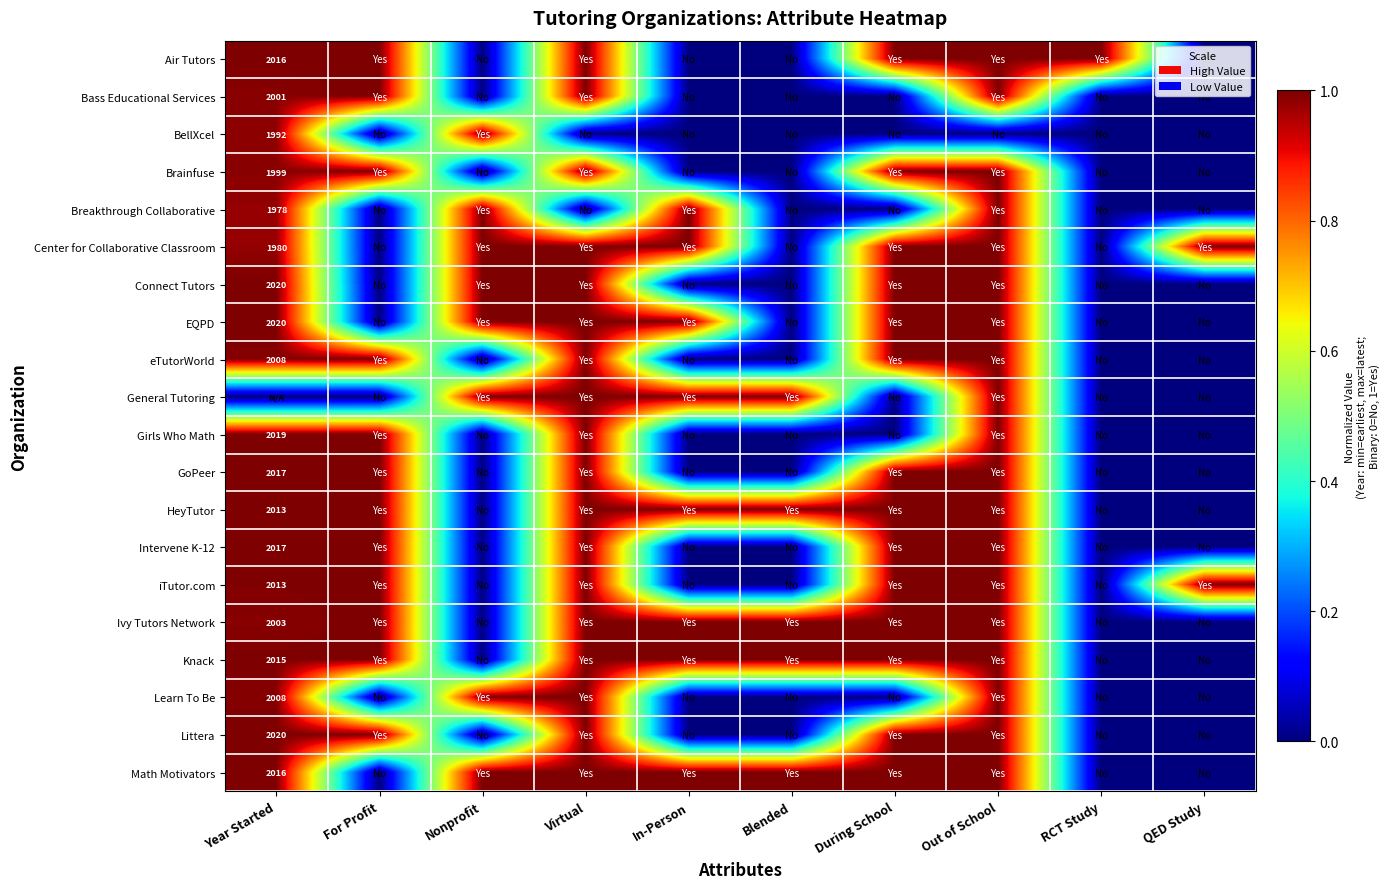

Is it true that Math Motivators equals 2785 at Year Started?

False